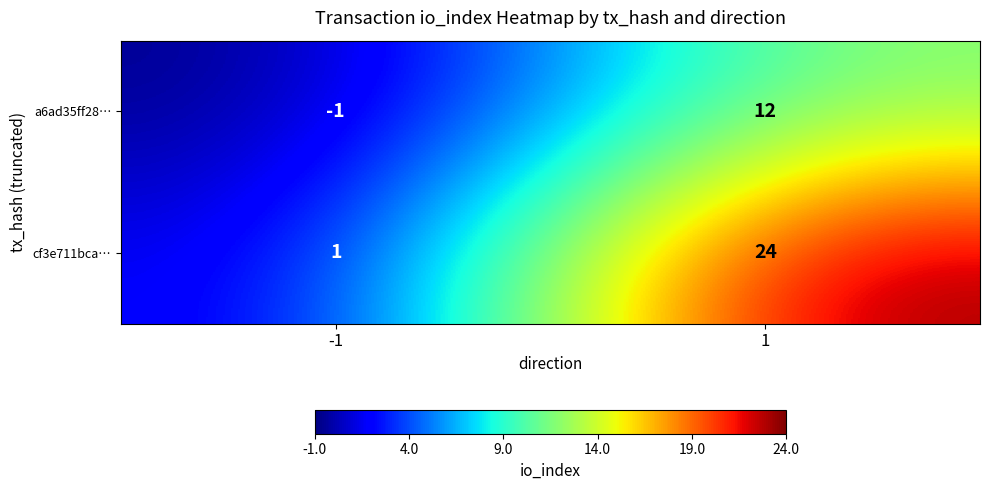

Rank the series at 1 from highest to lowest value.

cf3e711bca…, a6ad35ff28…